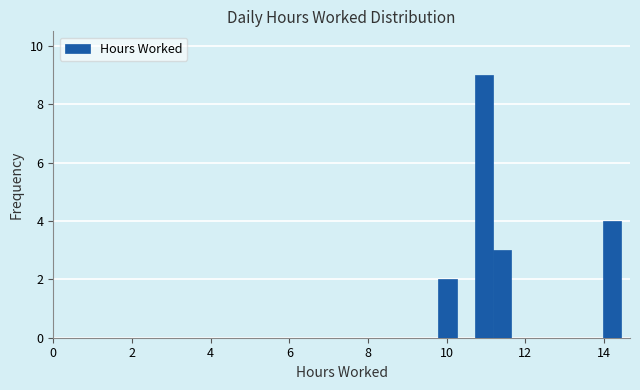

Around what value on the x-axis is the tallest bar? Give the approximate position of its centre, as read against the axis.

11.0